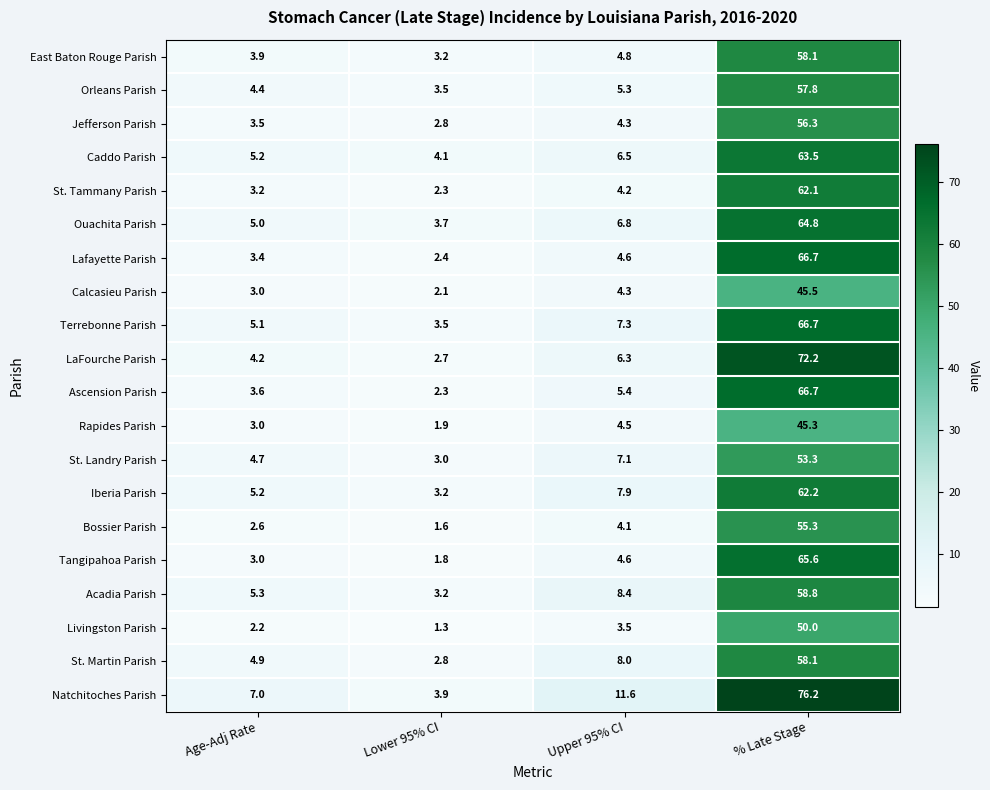

Is it true that Iberia Parish equals 90.9 at % Late Stage?

False